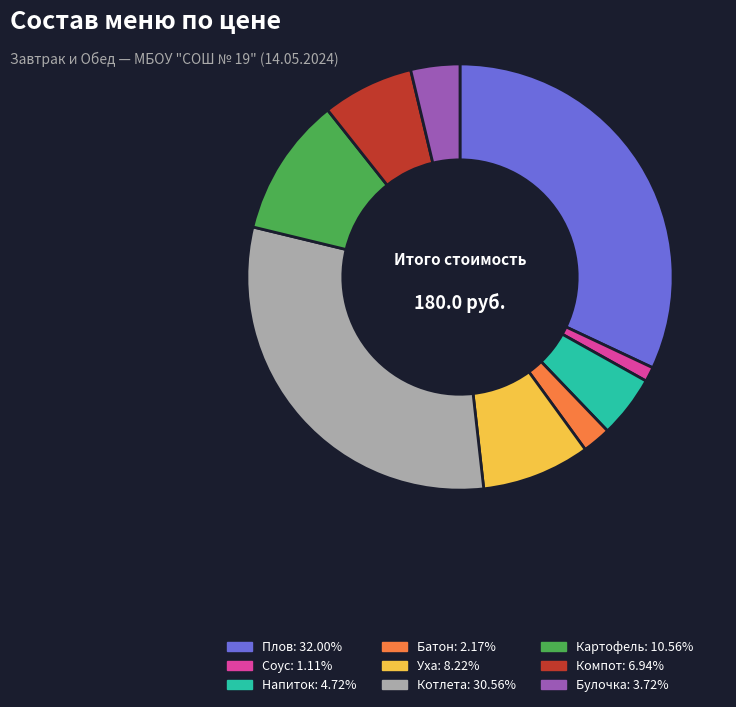

Is there any slice that represents more than half of the pie?

No